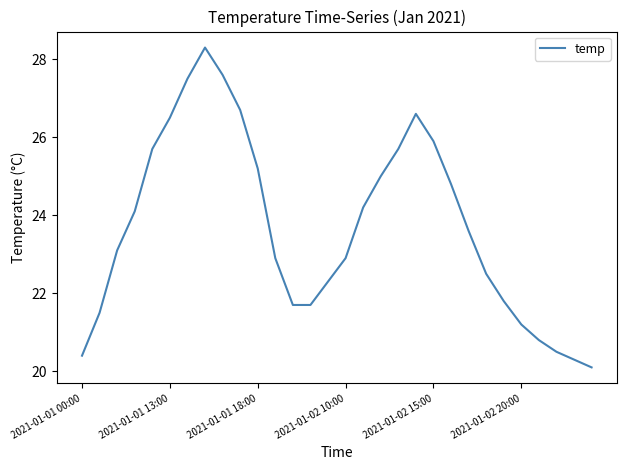

What is the smallest value displayed?

20.1